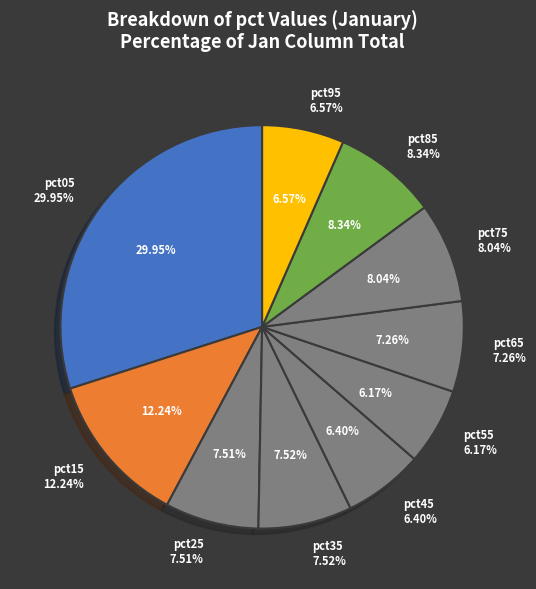

To the nearest percent, what percentage of the pie is pct35?

8%